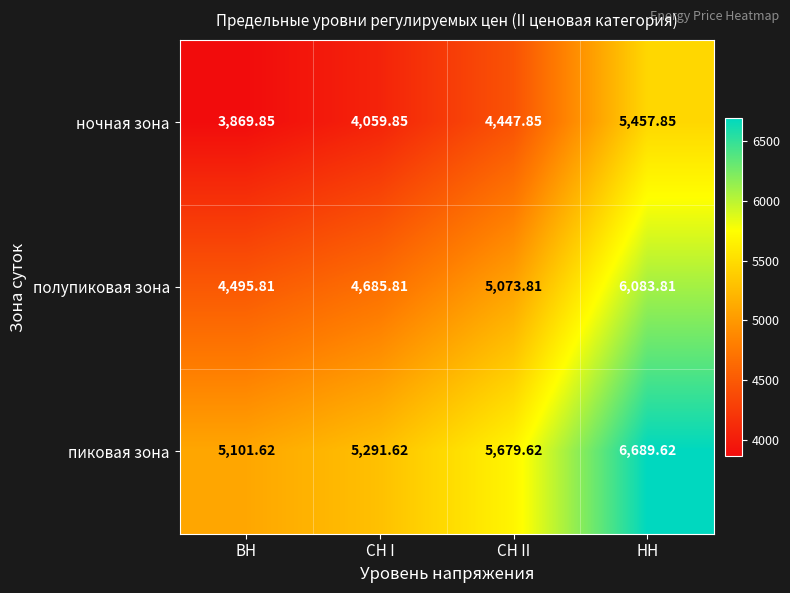

At ВН, list the series in order from smallest to largest.

ночная зона, полупиковая зона, пиковая зона